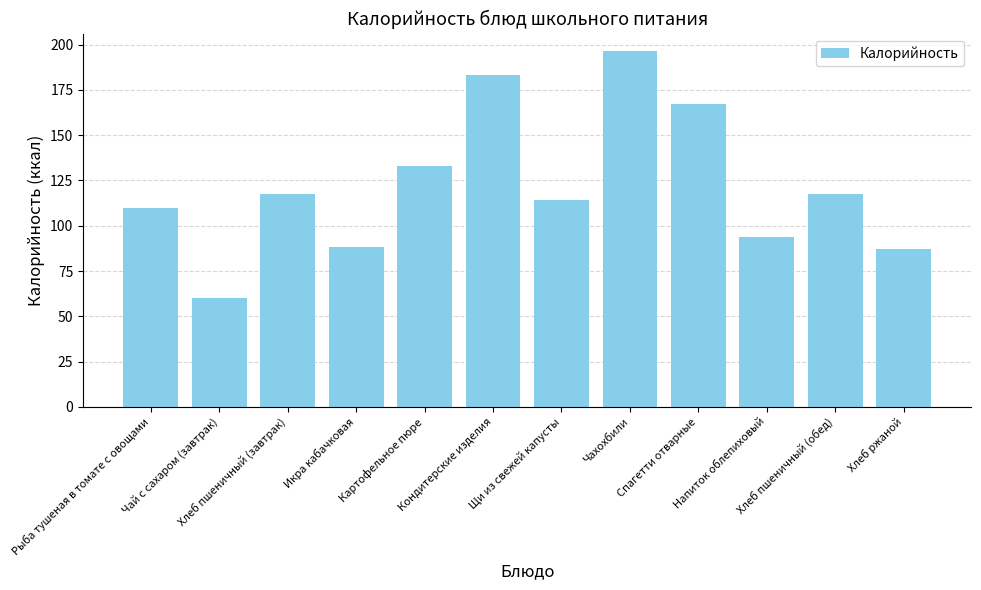

What is the ratio of the value at Икра кабачковая to the value at Рыба тушеная в томате с овощами?

0.8